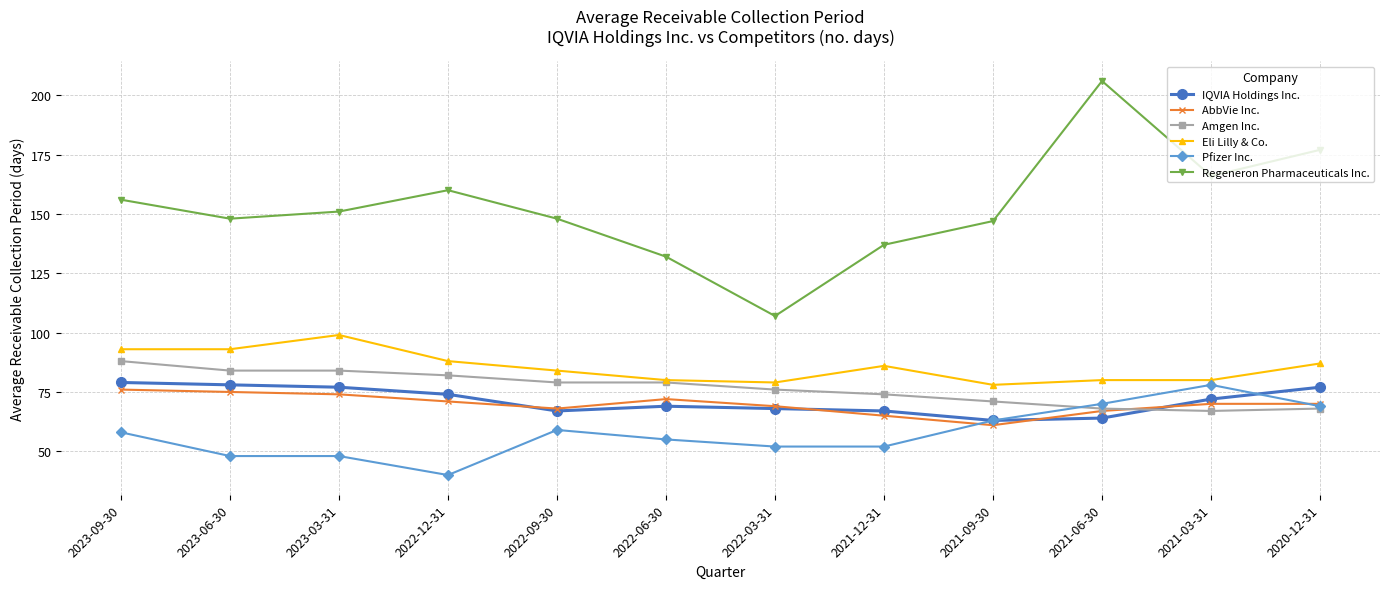

True or false: IQVIA Holdings Inc. has a value of 78 at 2023-06-30.

True